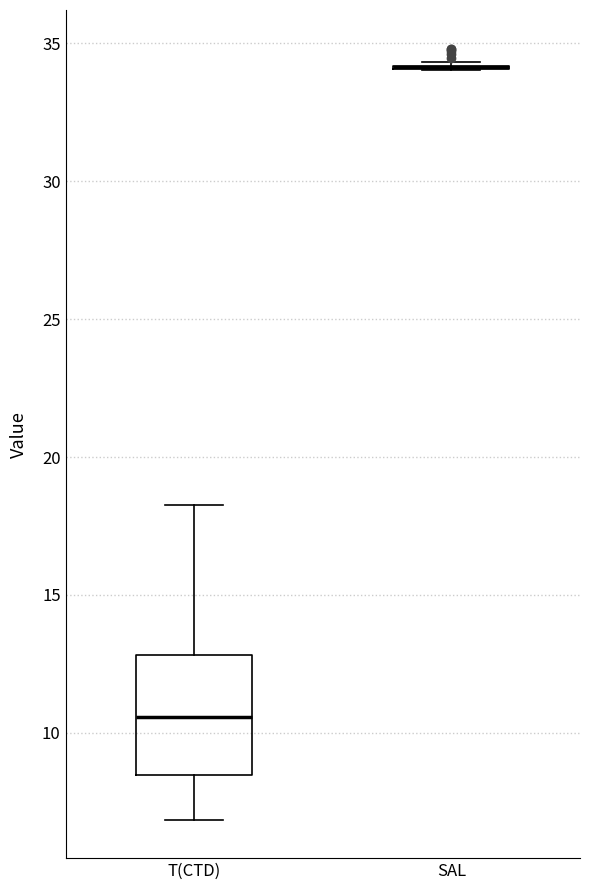

Reading left to right, read every box against the y-axis: the position of its median line, the range the box covers, and the ends of its whiskers. The values are not printed on the chart, so give them approximately, as read against the axis.

T(CTD): median 10.5, box 8.5 to 13.0, whiskers 7.0 to 18.5
SAL: box collapsed to a line at 34.0, whiskers 34.0 to 34.5